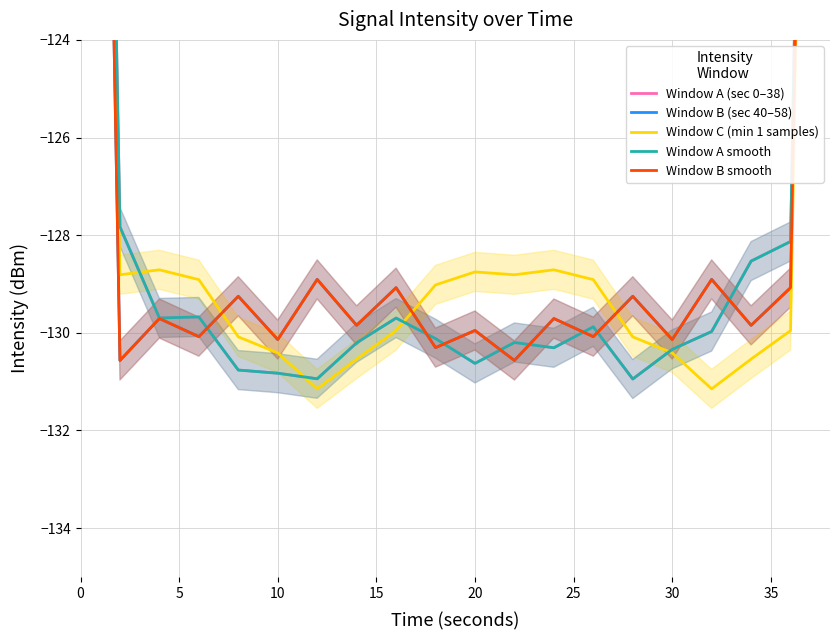

Is it true that Window A smooth equals -220.2 at 20?

False